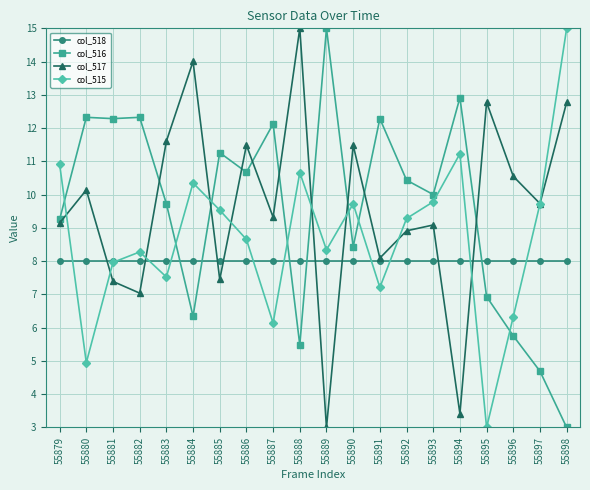

What is the difference between the second highest and second lowest values in the col_517 series?

10.6